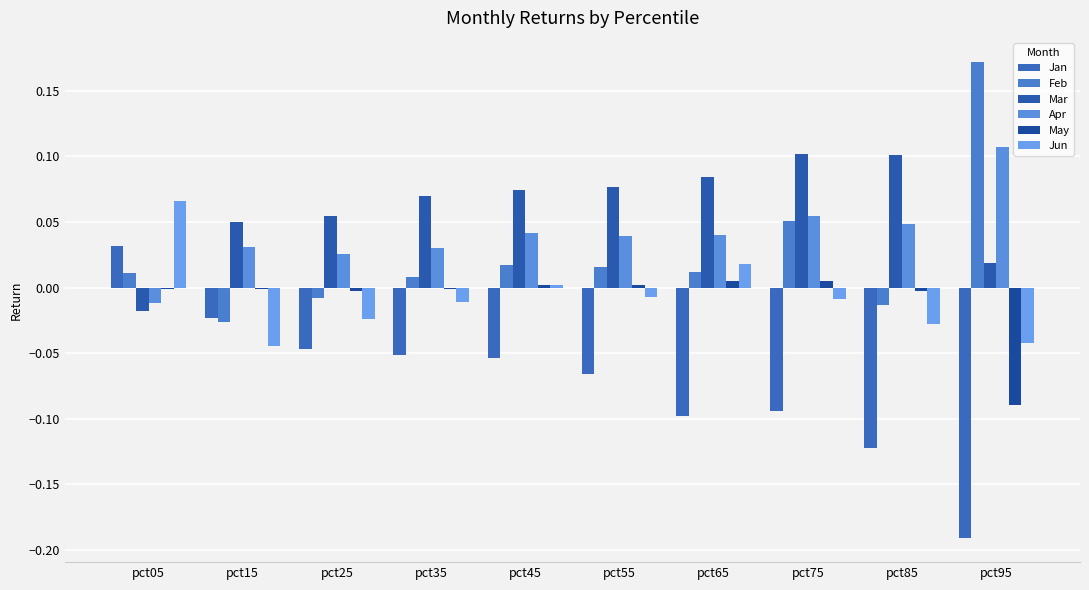

What is the sum of the Mar values at pct95 and pct45?

0.1